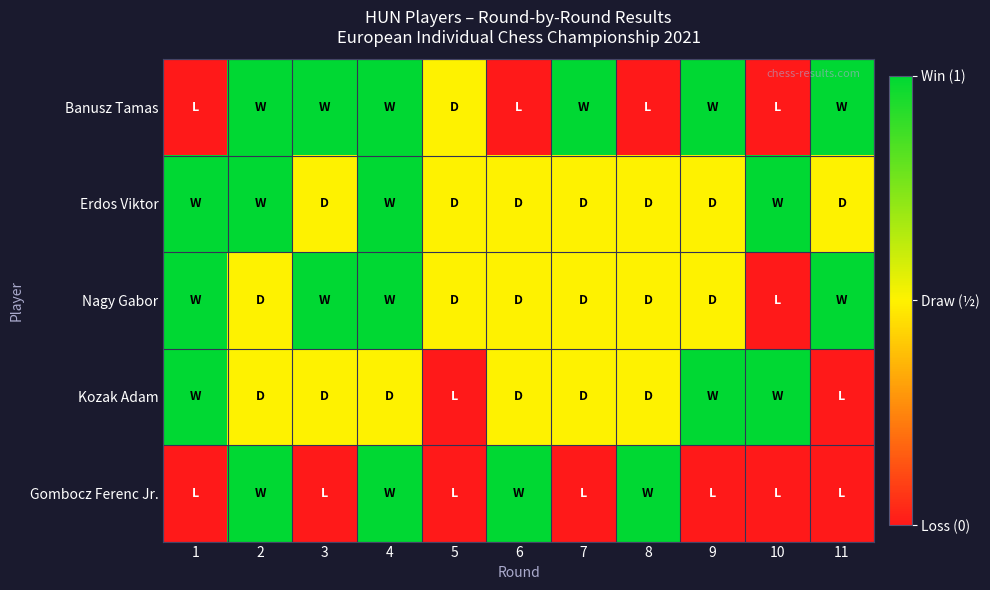

Which category has the lowest value across all series?

1